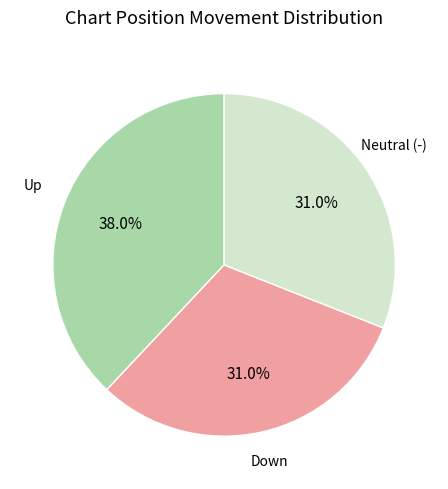

Count the number of slices in the pie.

3